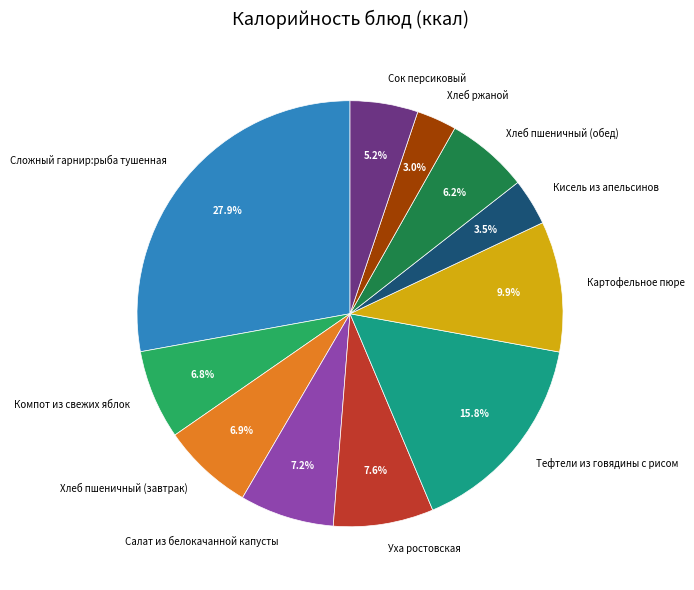

How many segments does this pie chart have?

11